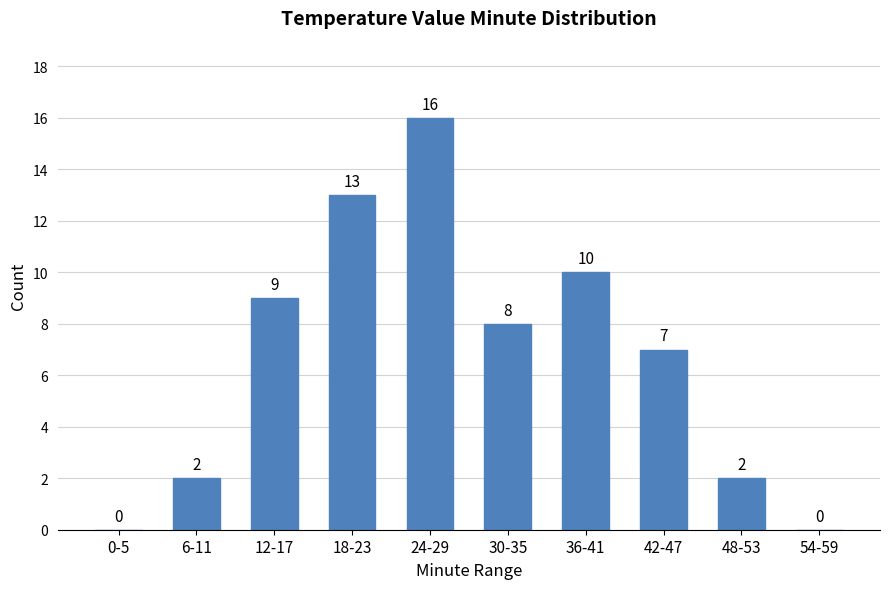

Reading left to right, transcribe all the data shown in this chart.

0-5=0	6-11=2	12-17=9	18-23=13	24-29=16	30-35=8	36-41=10	42-47=7	48-53=2	54-59=0